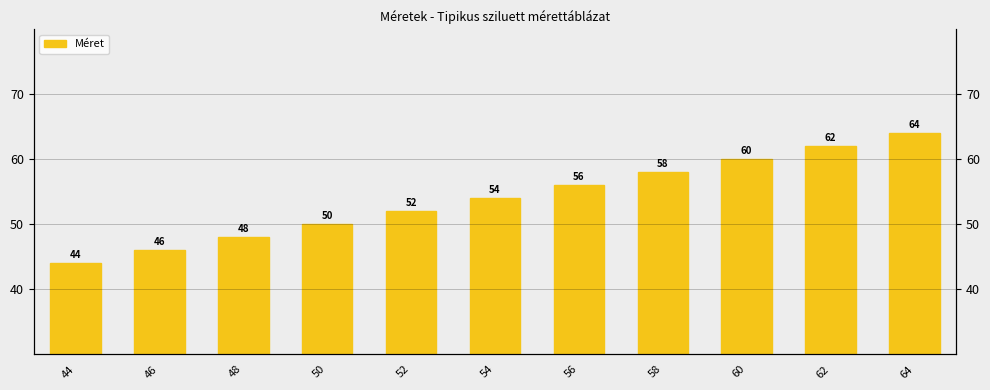

What is the change in value from 44 to 52?

+8